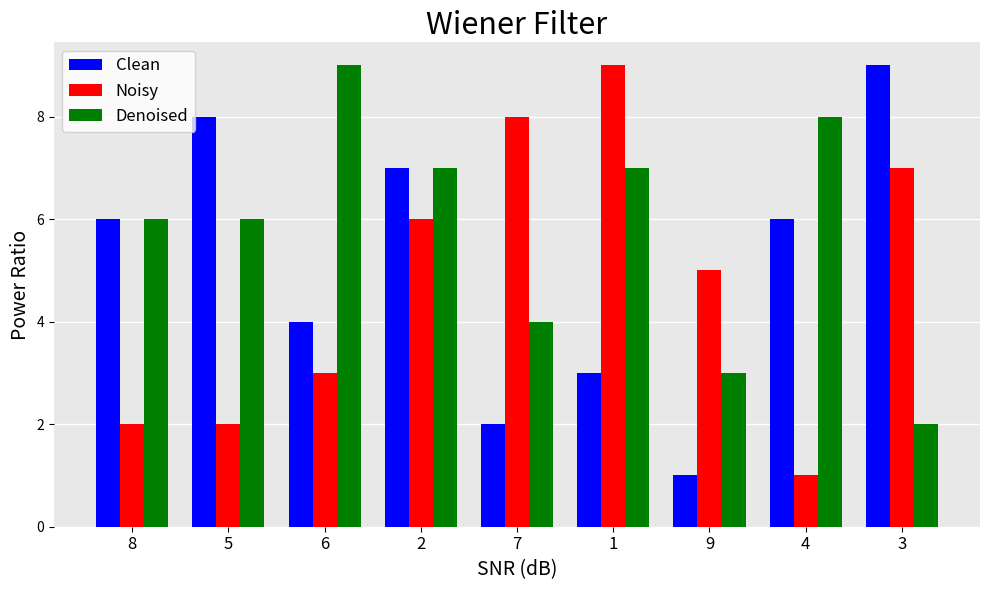

Rank the series by their average value, from highest to lowest.

Denoised, Clean, Noisy